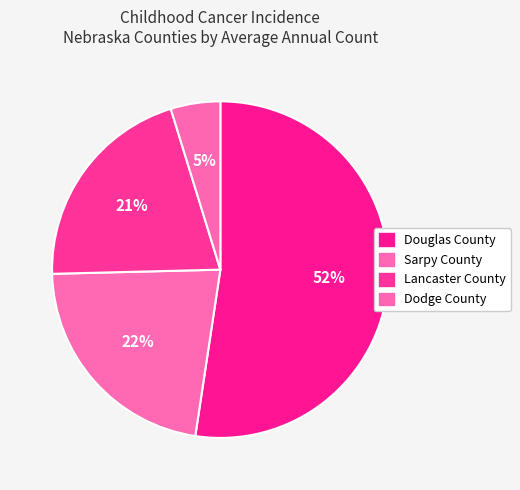

To the nearest percent, what is the average slice percentage?

25%